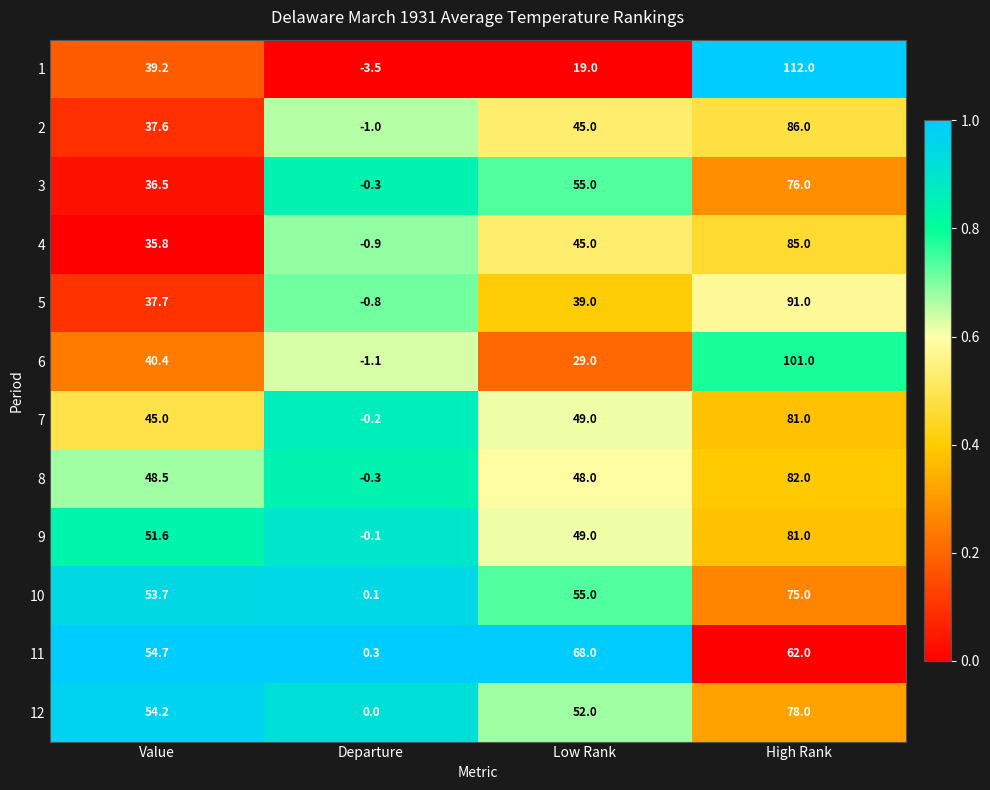

Which series changed the most between Value and Departure?

11